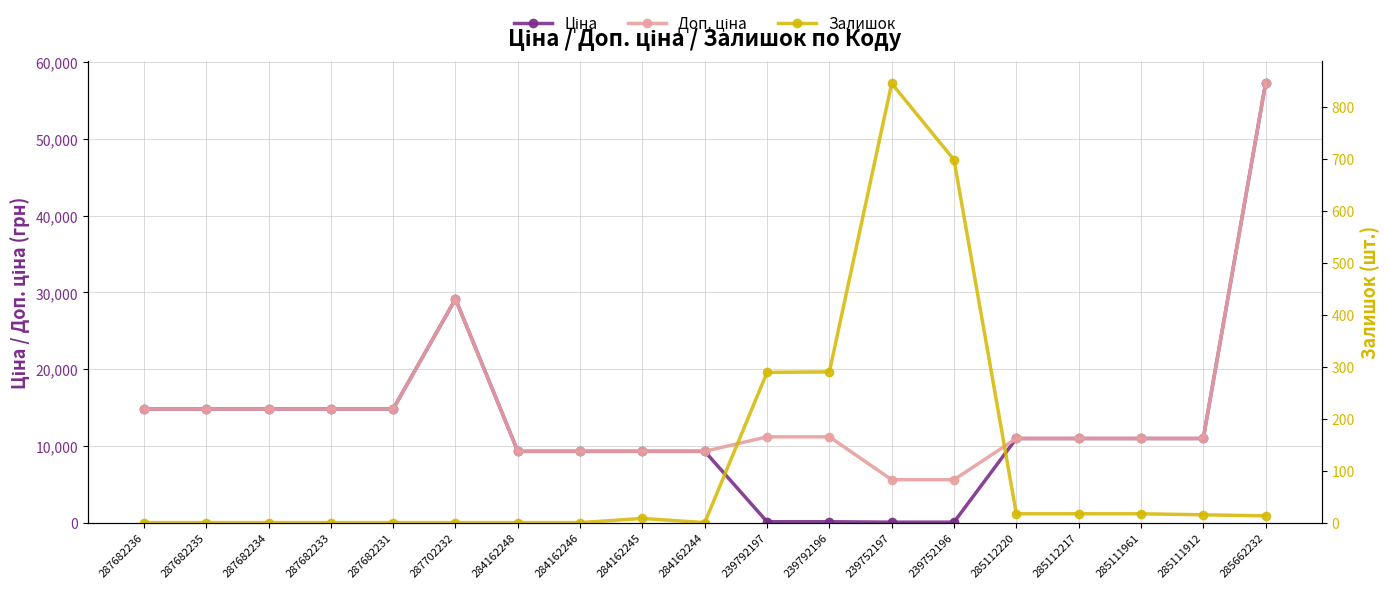

Count the number of categories in the chart.

19